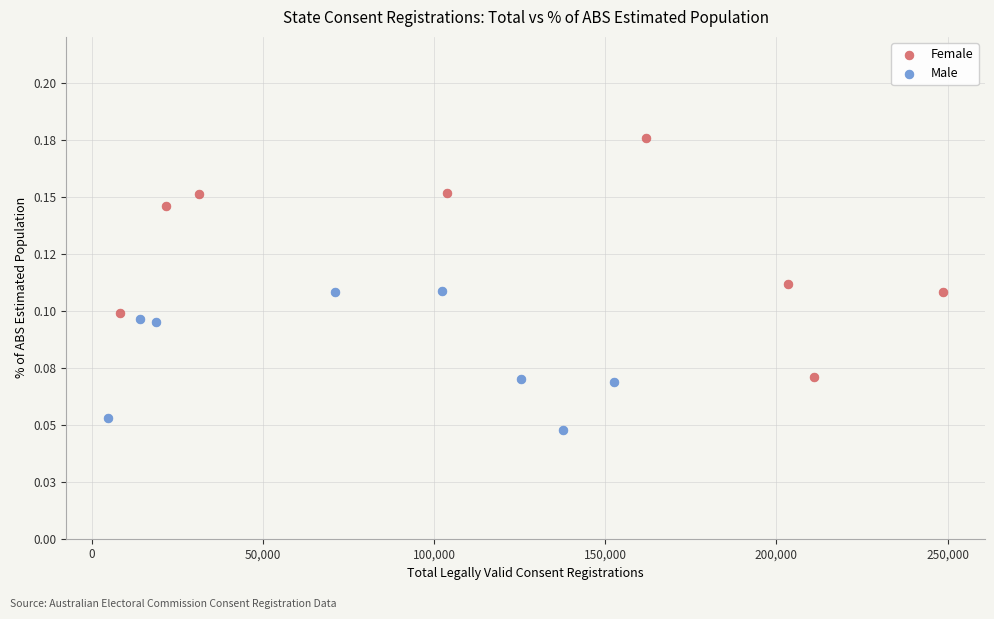

Which series reaches the maximum Y coordinate?

Female